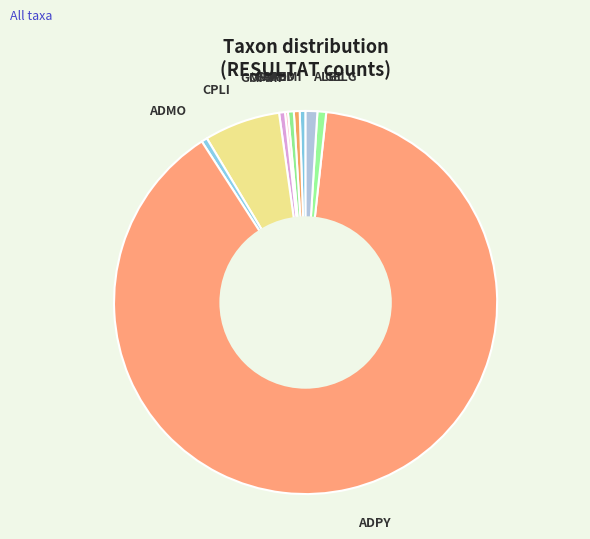

Does any single category account for the majority?

Yes